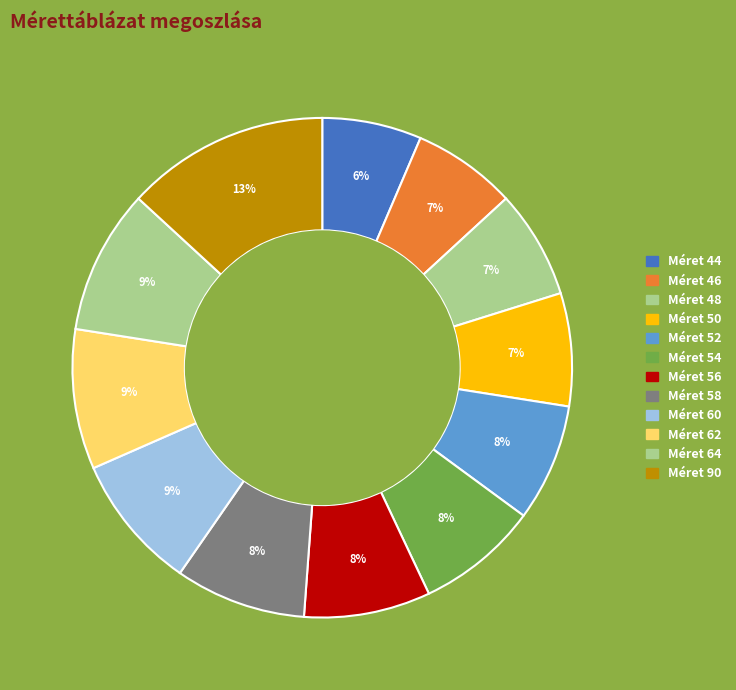

What is the largest slice in the pie chart?

90